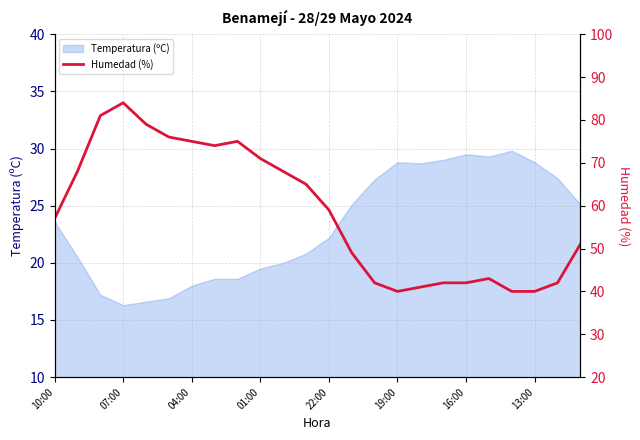

What is the value of the 18th point from the left?

42